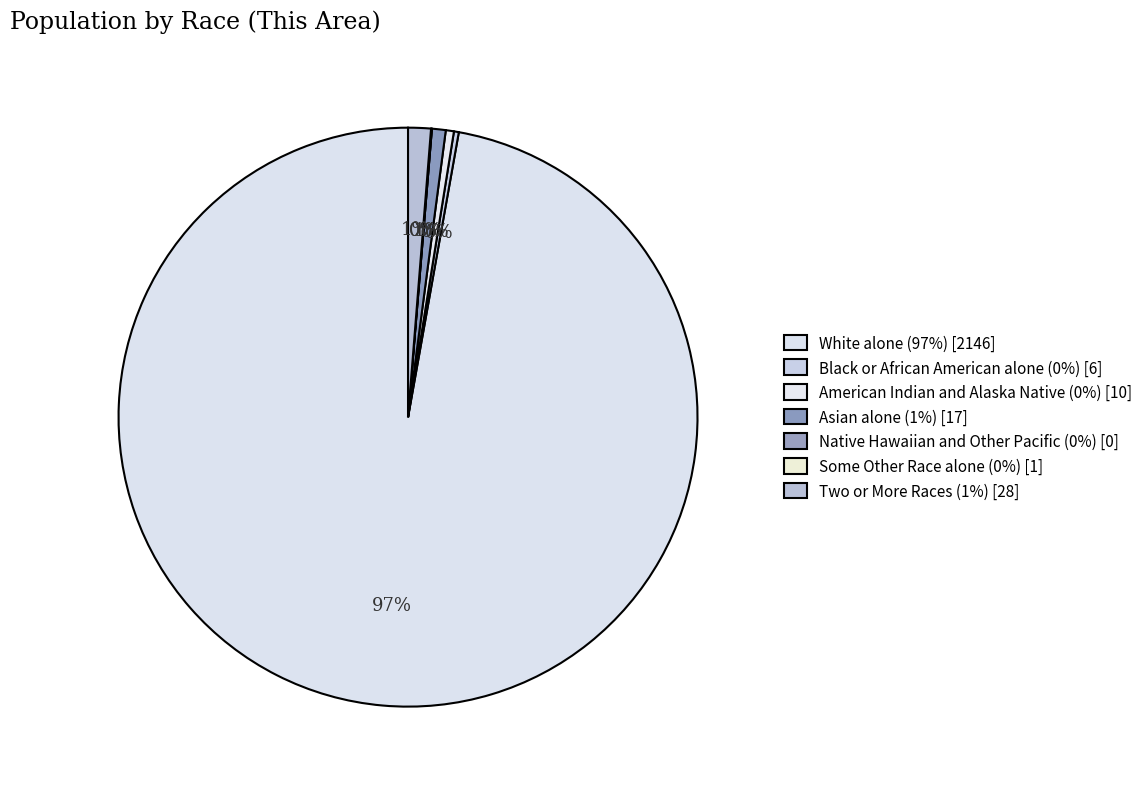

To the nearest percent, what is the difference between the largest and smallest slice percentages?

97%